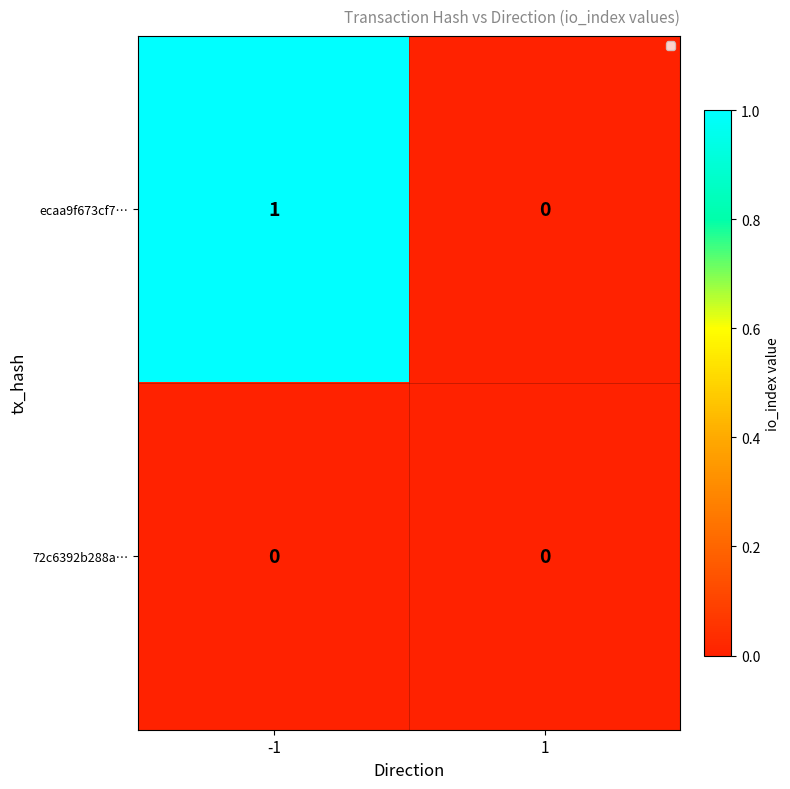

Reading right to left, transcribe all the data shown in this chart.

ecaa9f673cf7…: 0	1
72c6392b288a…: 0	0